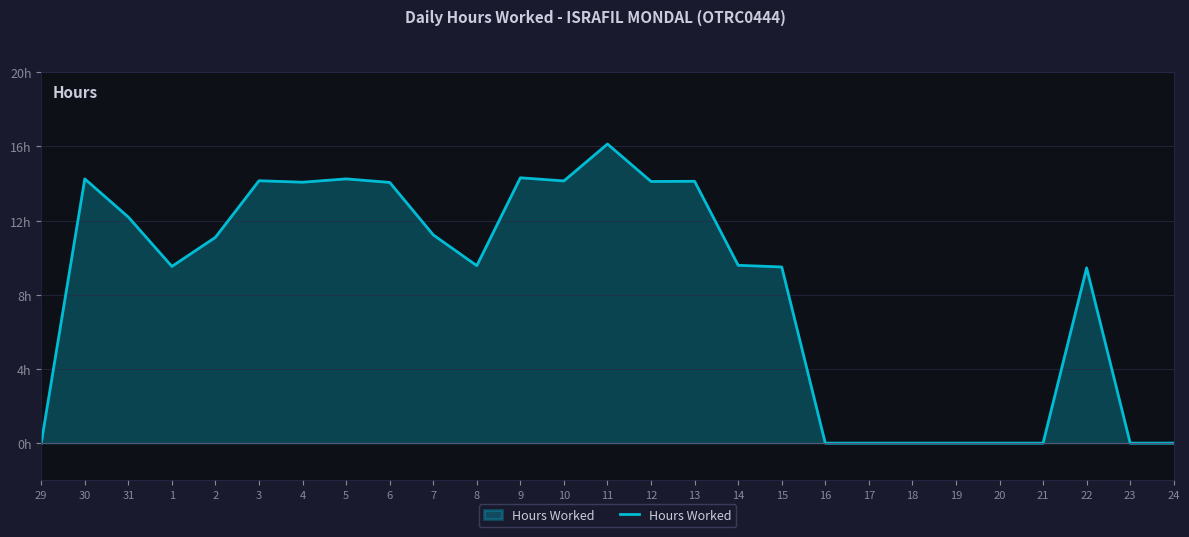

What position from the left is 3?

6